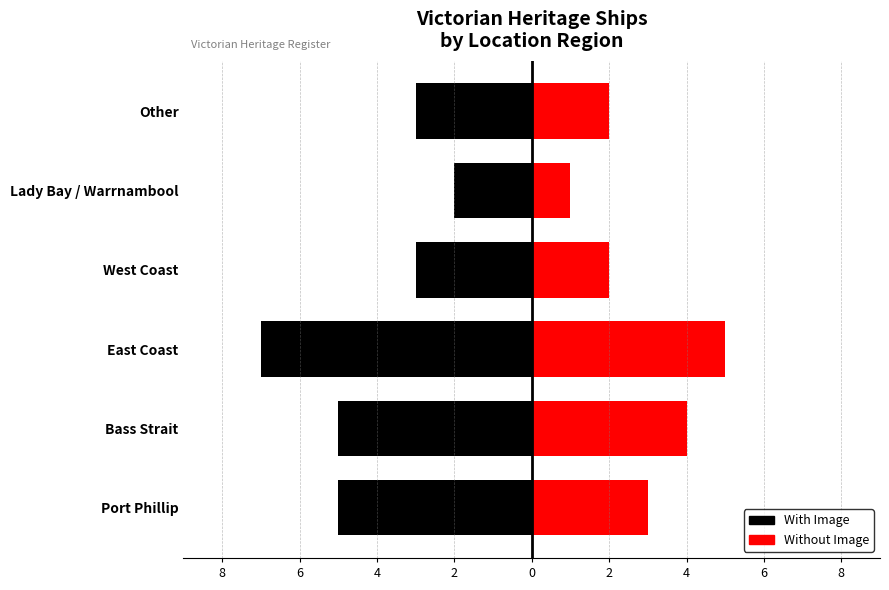

How many groups of bars are there?

6